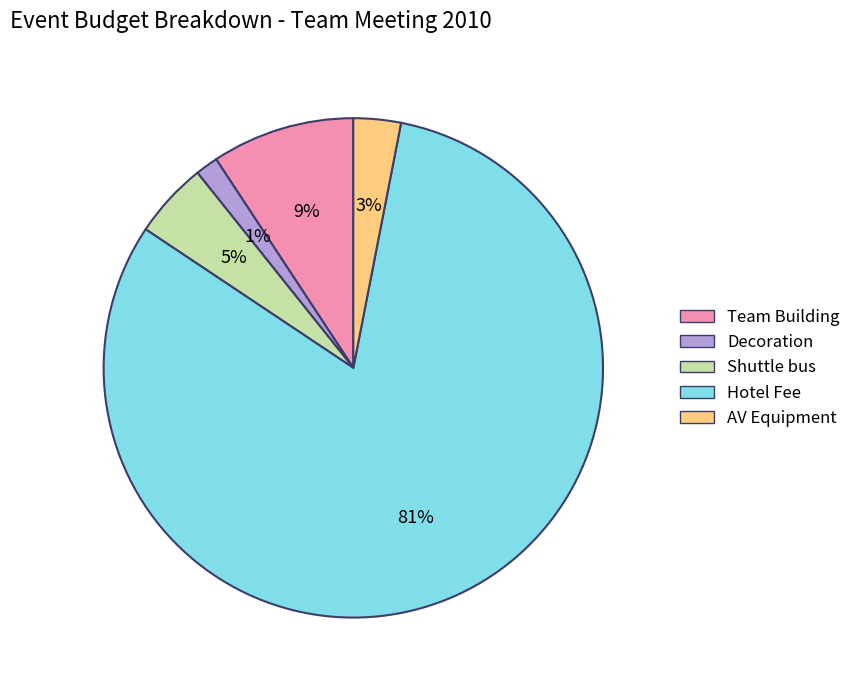

Is the sum of Team Building and Shuttle bus greater than half?

No